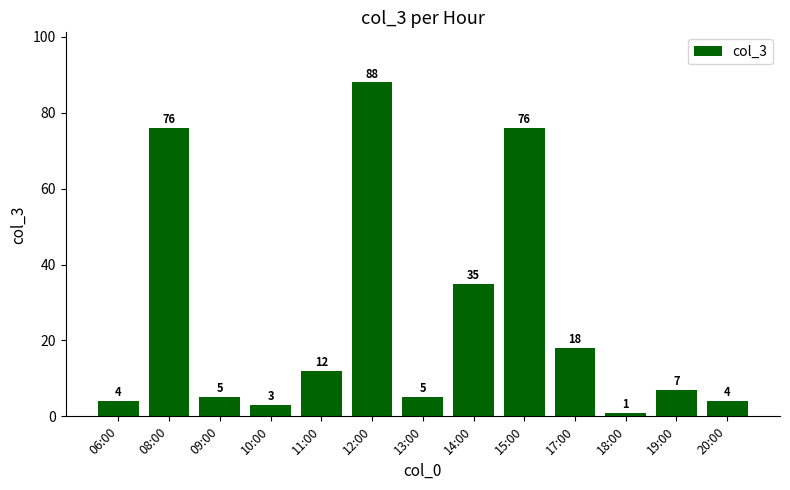

Reading left to right, what are all the values shown in this chart?

4	76	5	3	12	88	5	35	76	18	1	7	4